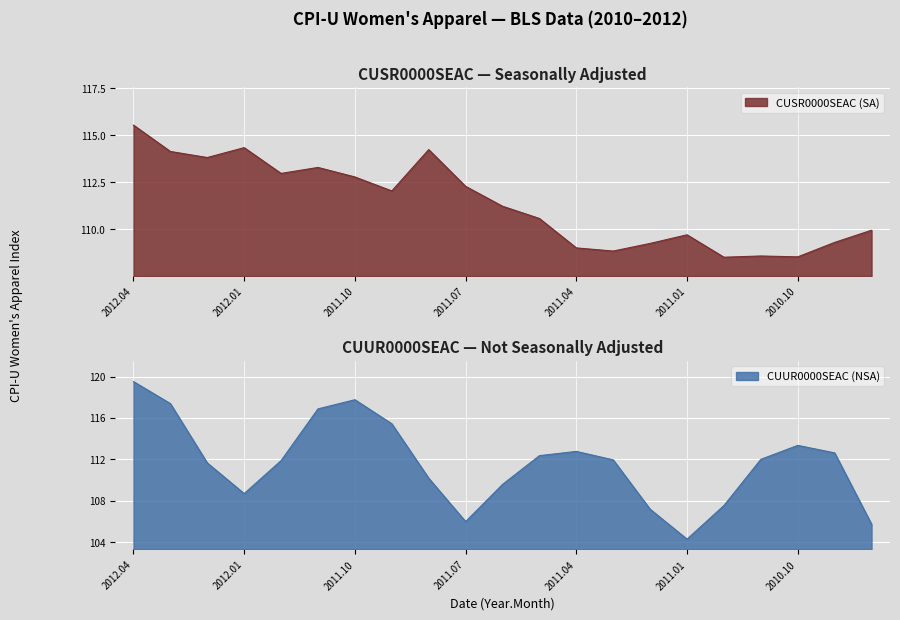

What value does the CUSR0000SEAC (SA) series have at 2012.02?

113.8